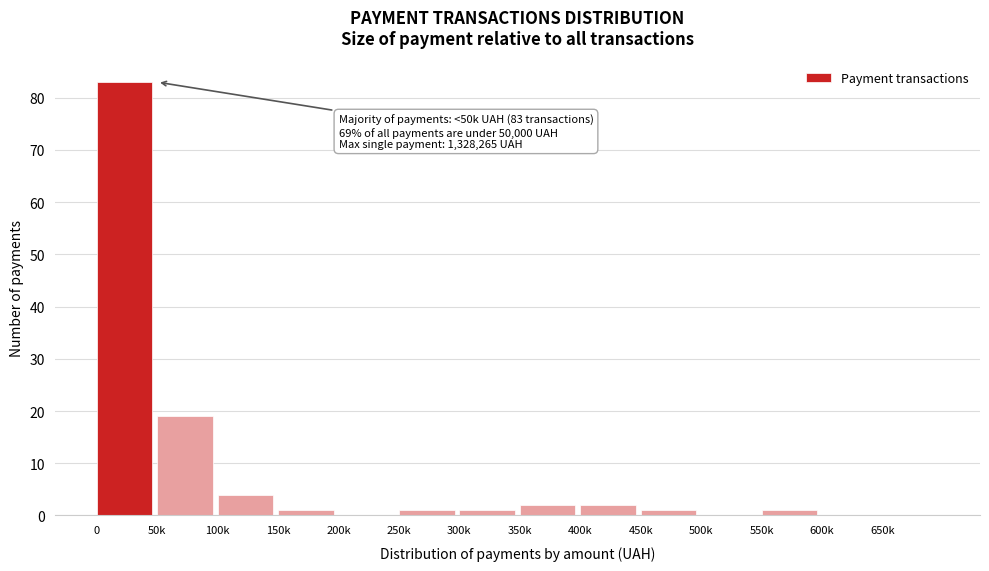

Reading left to right, what are all the values shown in this chart?

0=83	50k=19	100k=4	150k=1	200k=0	250k=1	300k=1	350k=2	400k=2	450k=1	500k=0	550k=1	600k=0	650k=0